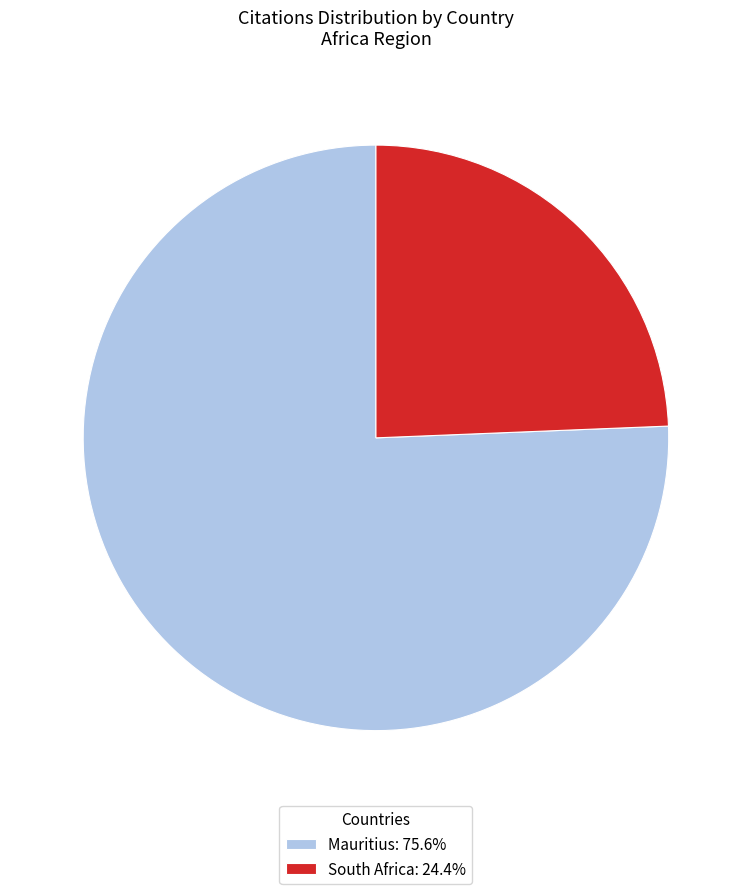

What is the ratio of the value at South Africa: 24.4% to the value at Mauritius: 75.6%?

0.3